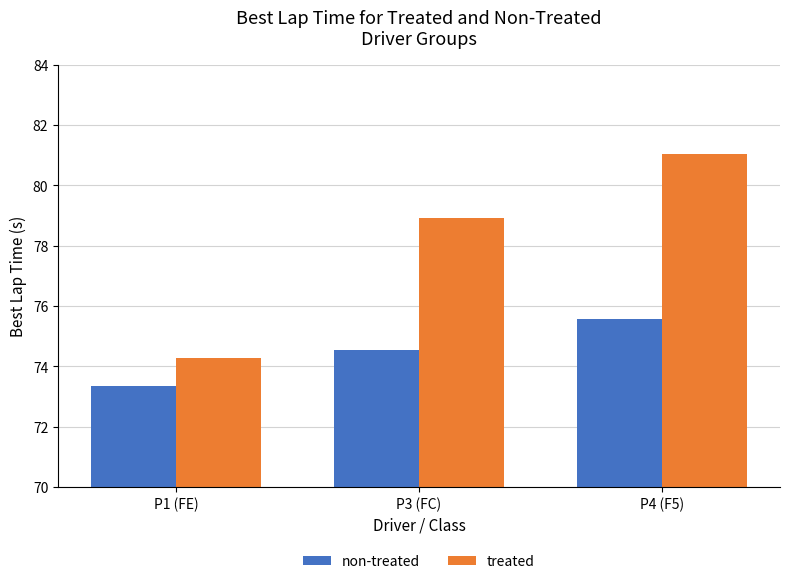

What is the difference between the treated values at P3 (FC) and P1 (FE)?

4.6